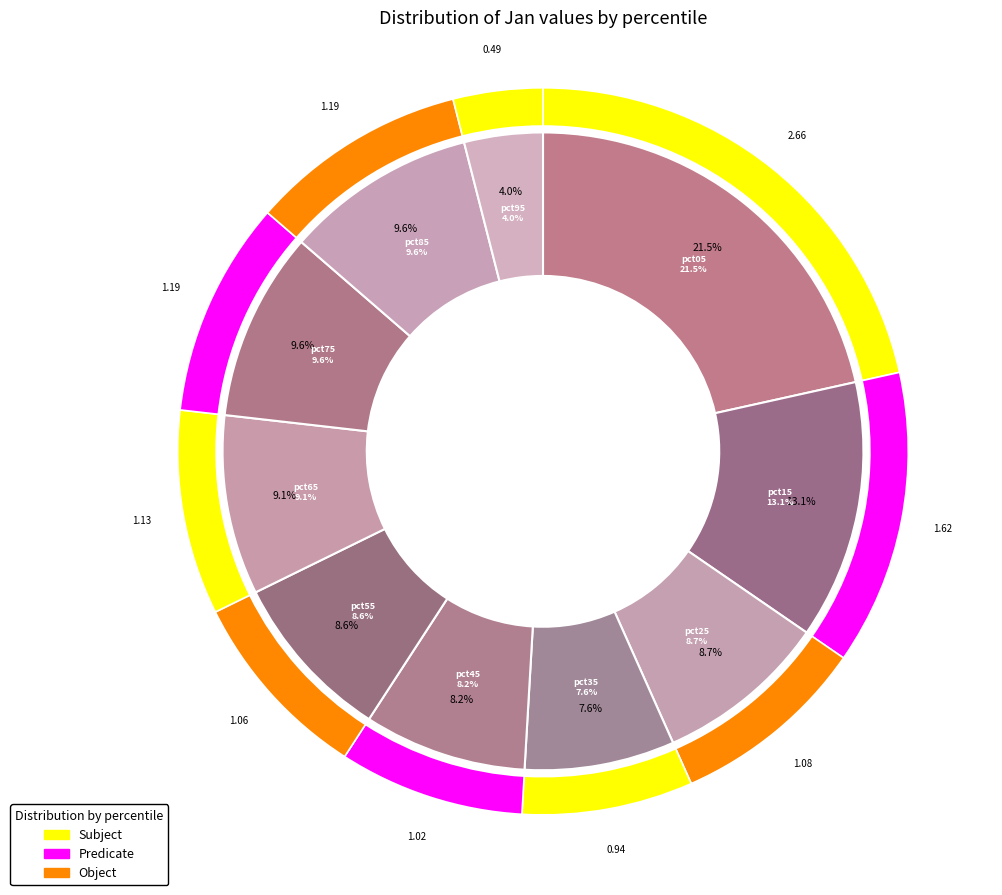

How many slices are in this pie chart?

10